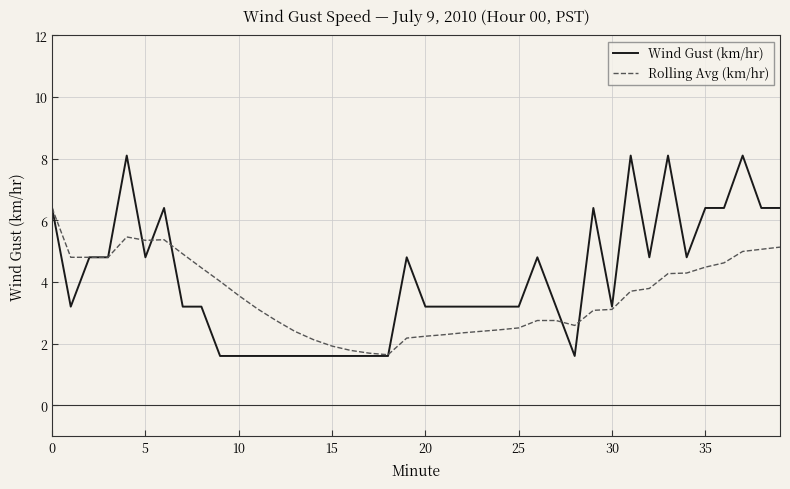

True or false: Rolling Avg (km/hr) and Wind Gust (km/hr) intersect in this chart.

True